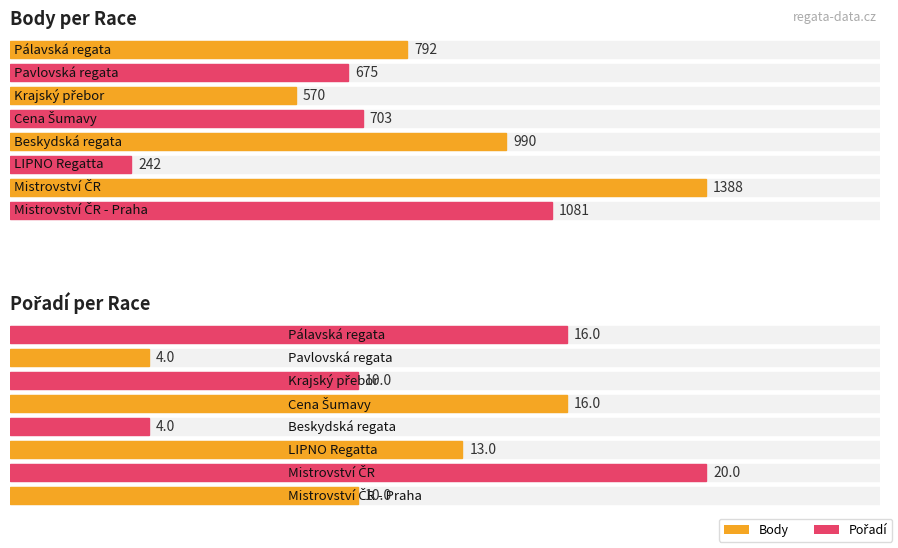

What is the total value across all series at Krajský přebor?

580